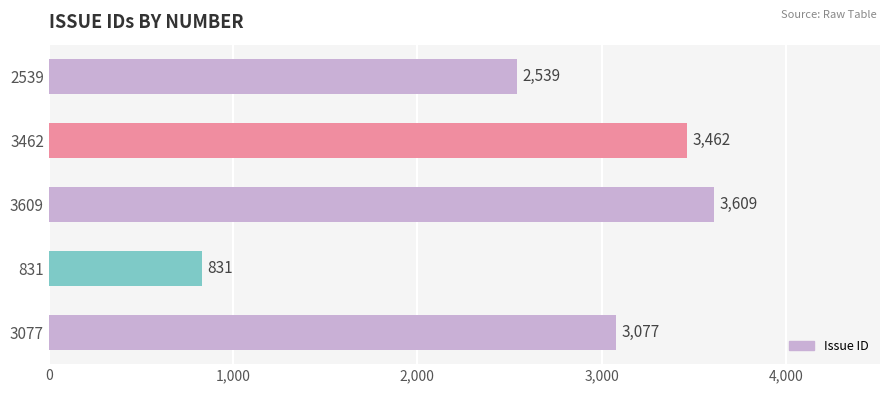

Reading bottom to top, transcribe all the data shown in this chart.

3077=3077	831=831	3609=3609	3462=3462	2539=2539